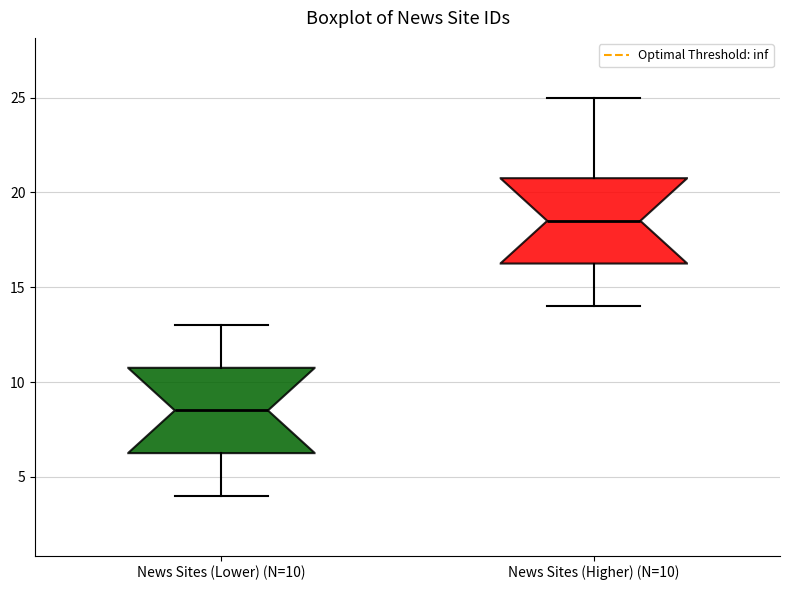

Reading left to right, transcribe this box plot: for each box, give where its median line is, the range the box spans, and where its two whiskers end, as read against the y-axis. The values are not printed on the chart, so give them approximately, as read against the axis.

News Sites (Lower) (N=10): median 8.5, box 6.5 to 11.0, whiskers 4.0 to 13.0
News Sites (Higher) (N=10): median 18.5, box 16.5 to 21.0, whiskers 14.0 to 25.0